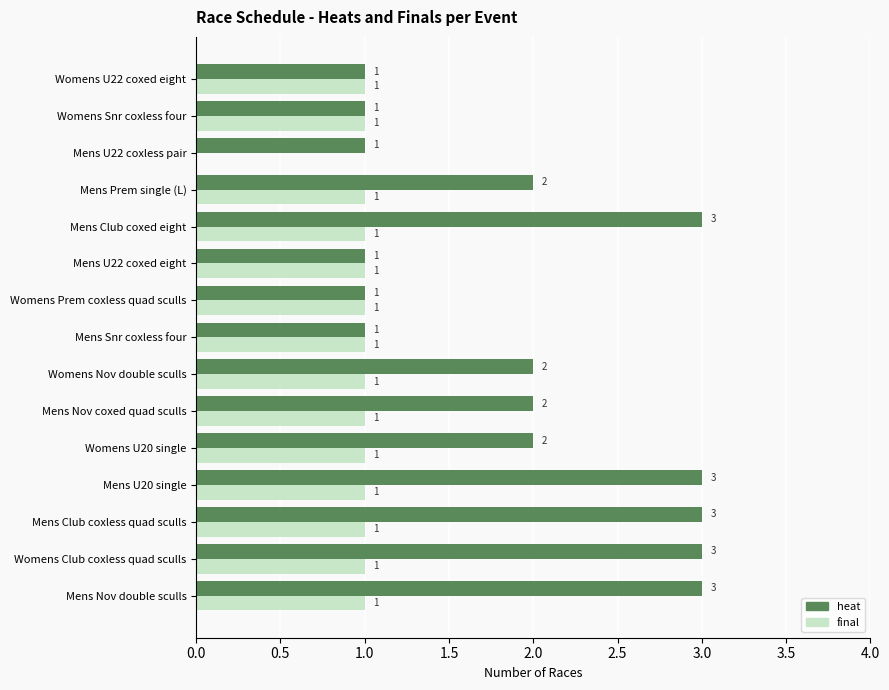

Between Mens Nov coxed quad sculls and Mens Snr coxless four, which series saw the biggest shift?

heat